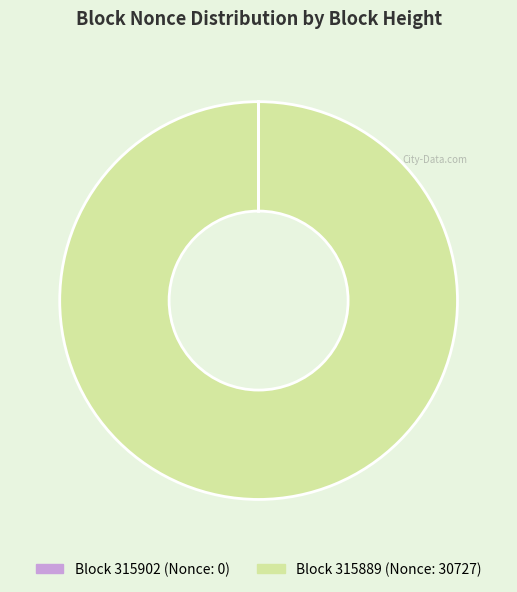

Is there a majority slice in this chart?

Yes